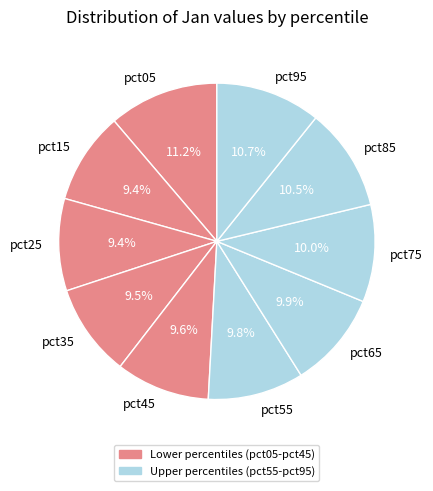

Count the number of slices in the pie.

10